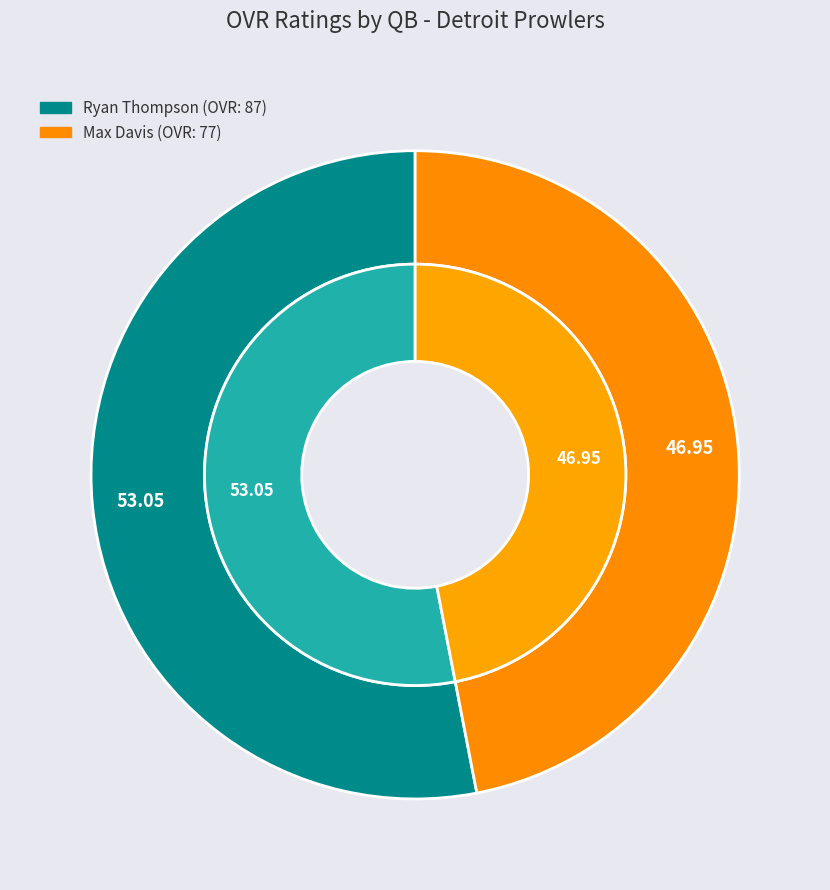

What is the smallest slice in the pie chart?

Max